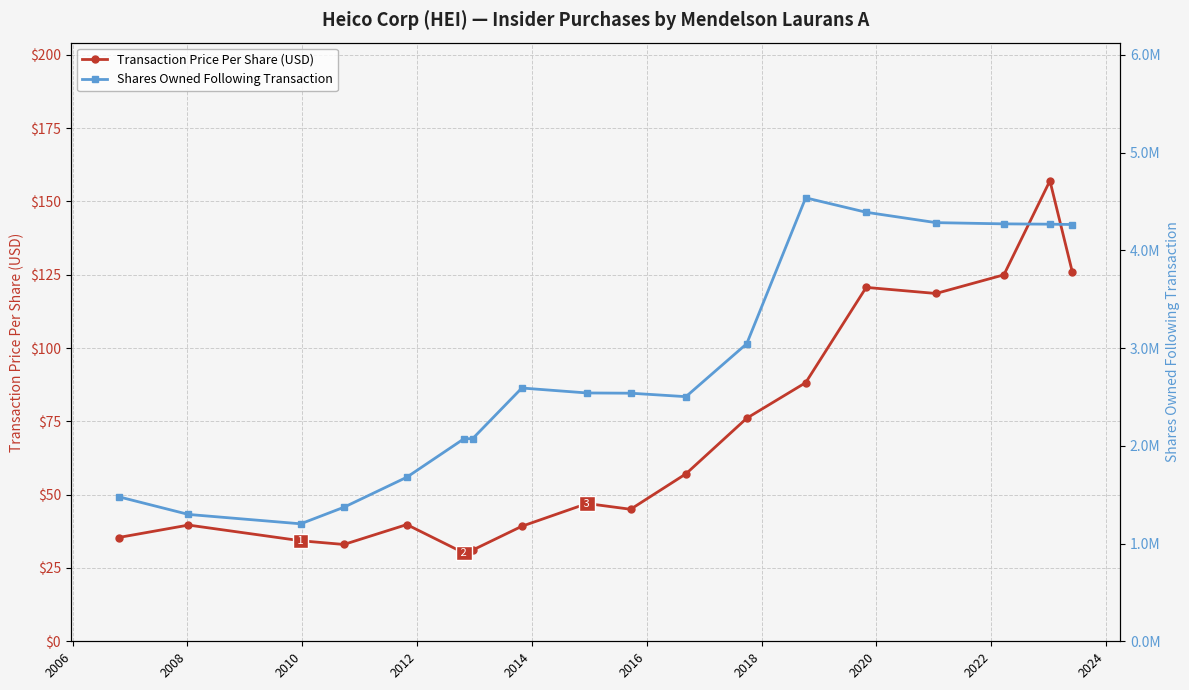

What is the average value of the Transaction Price Per Share (USD) series?

69.1